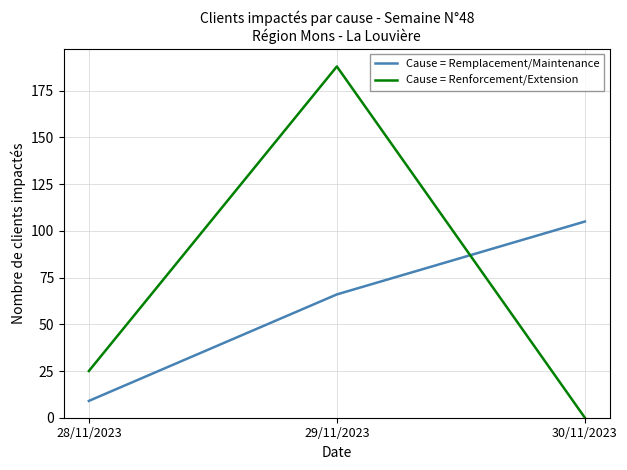

How many lines are shown in the chart?

2